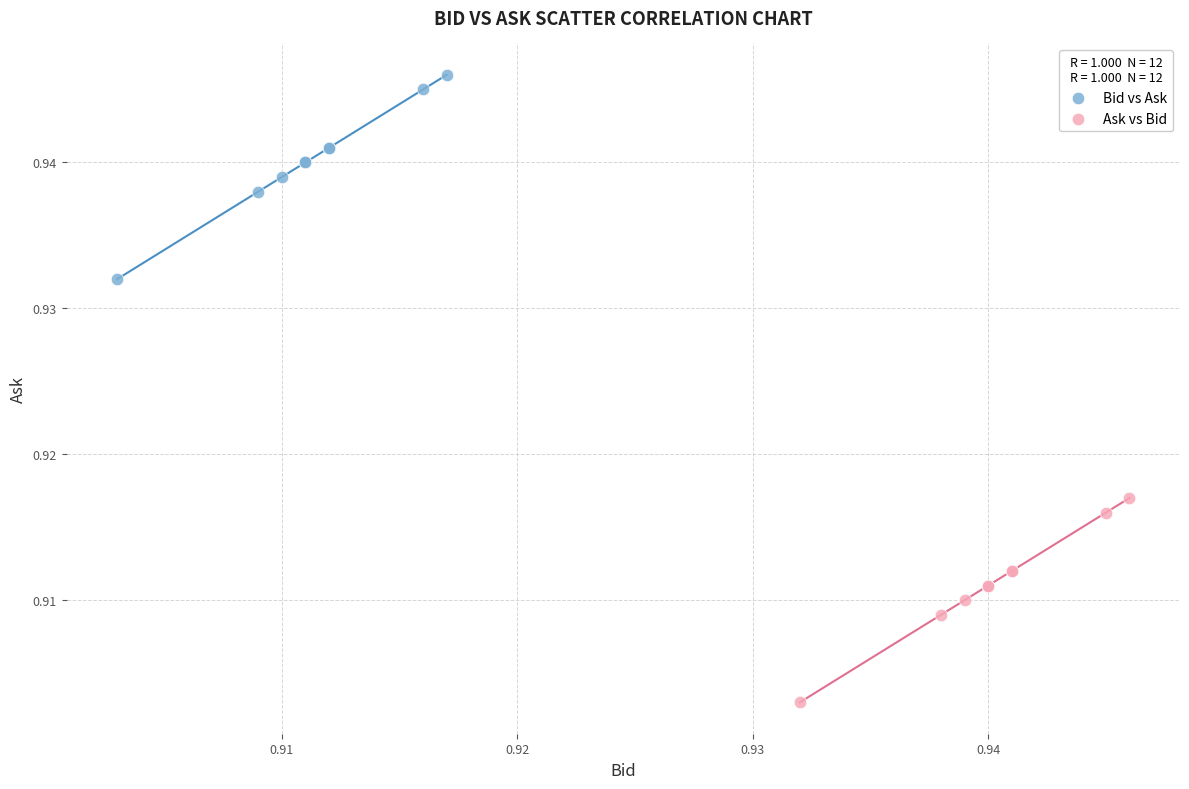

Which series contains the lowest Y value?

Ask vs Bid